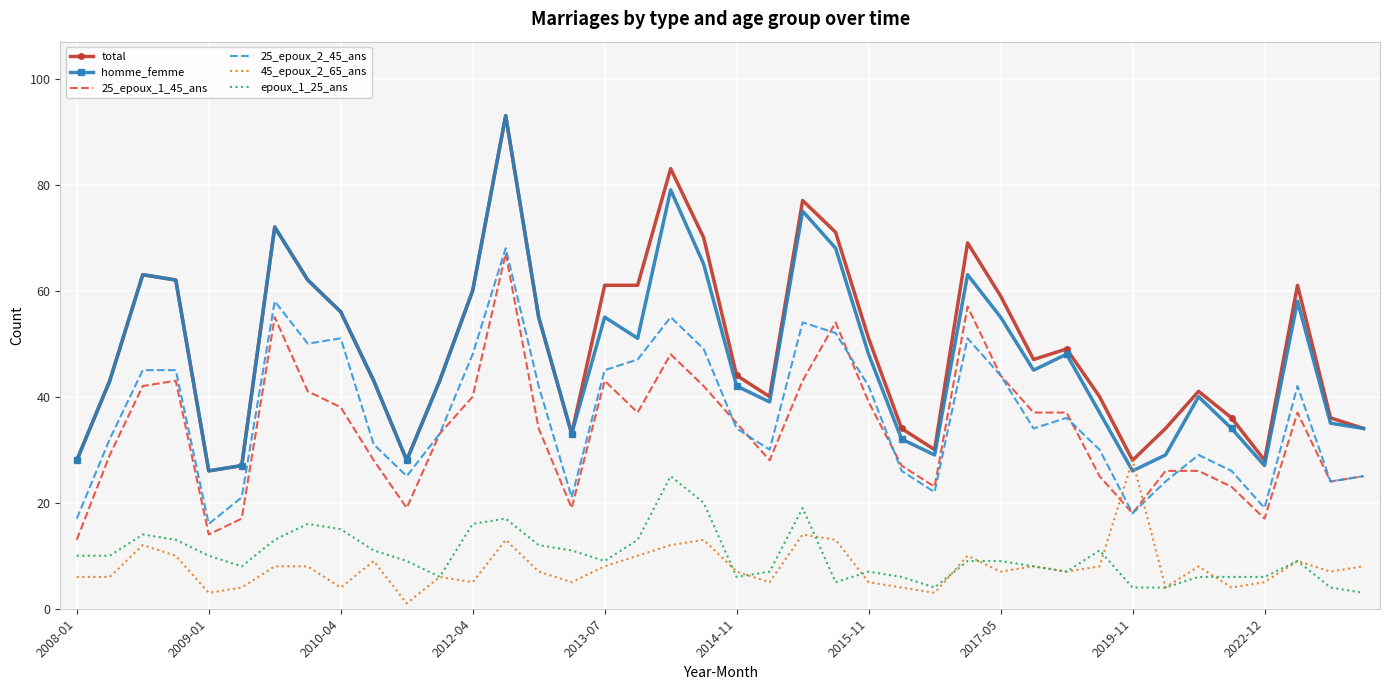

What are all the series names shown in the legend?

total, homme_femme, 25_epoux_1_45_ans, 25_epoux_2_45_ans, 45_epoux_2_65_ans, epoux_1_25_ans